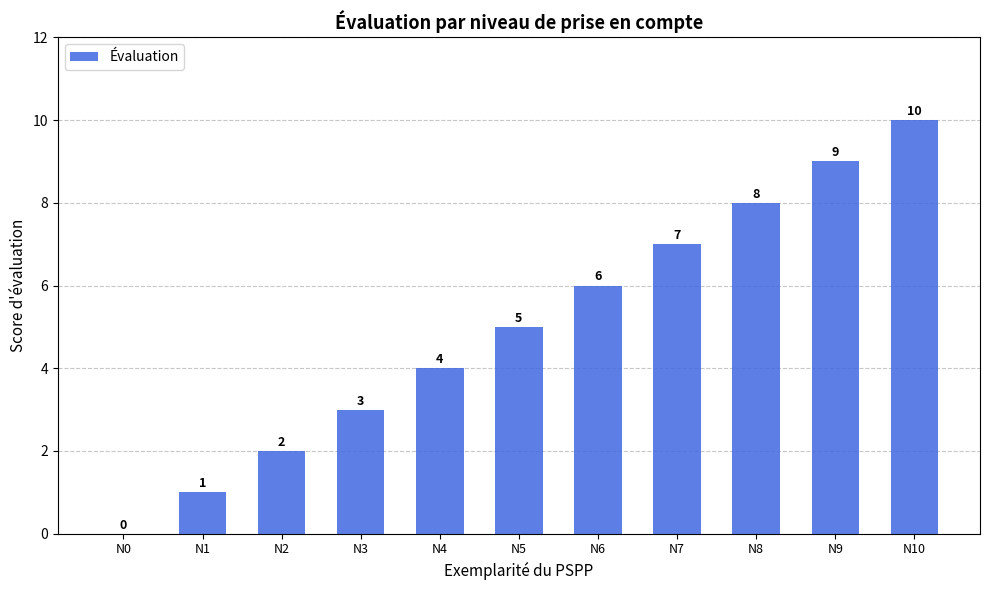

What is the greatest value displayed?

10